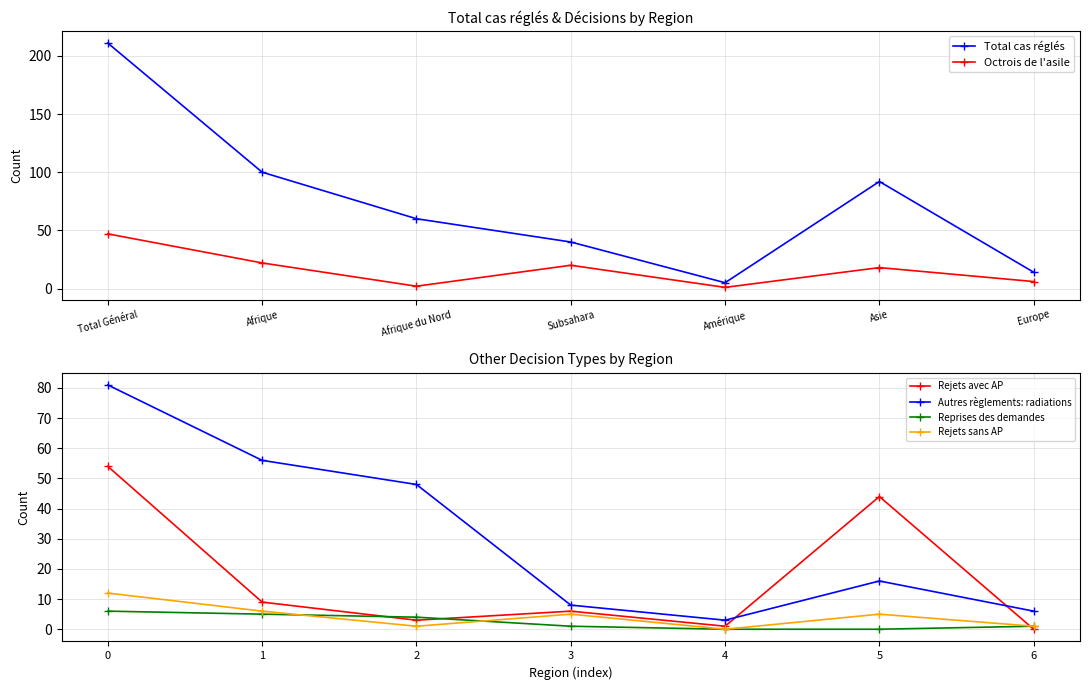

What is the greatest value displayed?

211